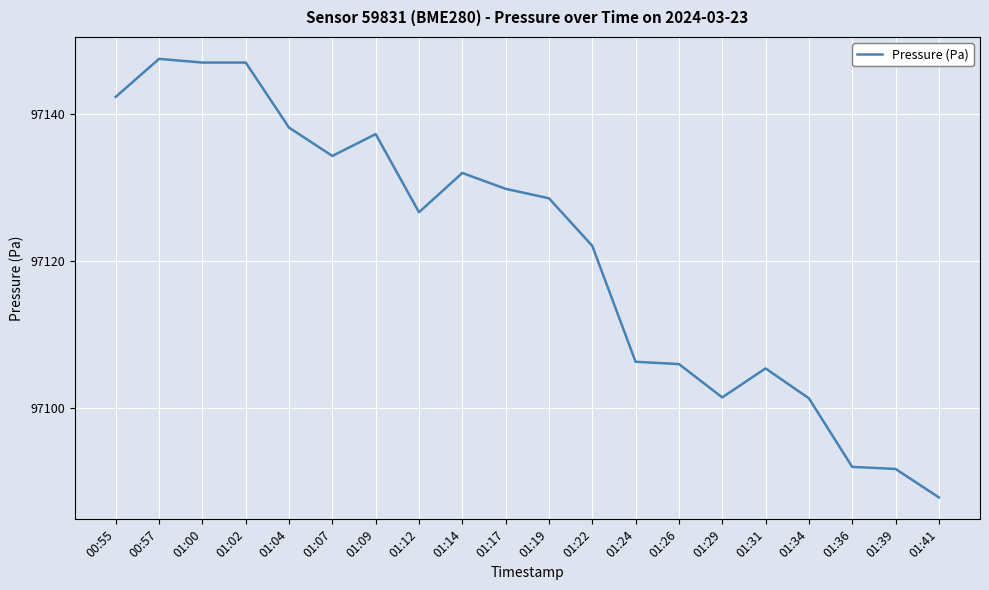

What position from the right is 01:34?

4